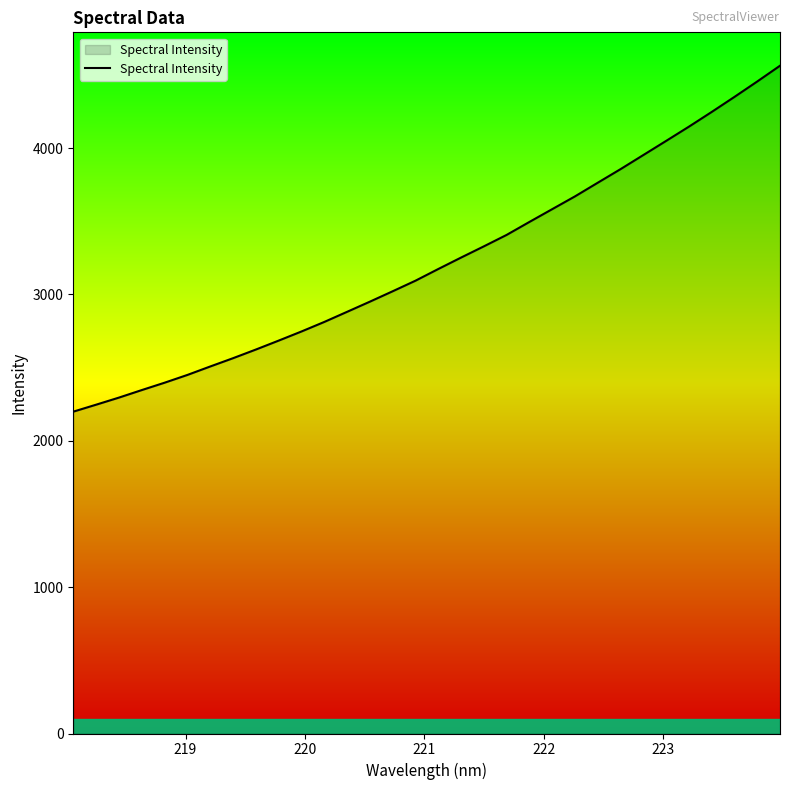

What is the maximum value shown in the chart?

4562.8